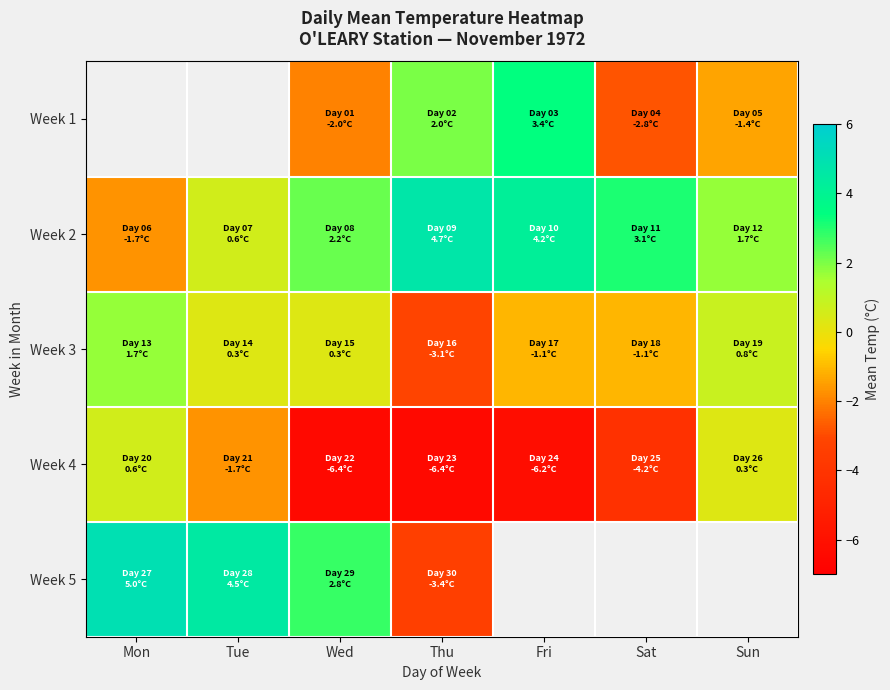

List the series in order of their peak value, lowest first.

Week 4, Week 3, Week 1, Week 2, Week 5